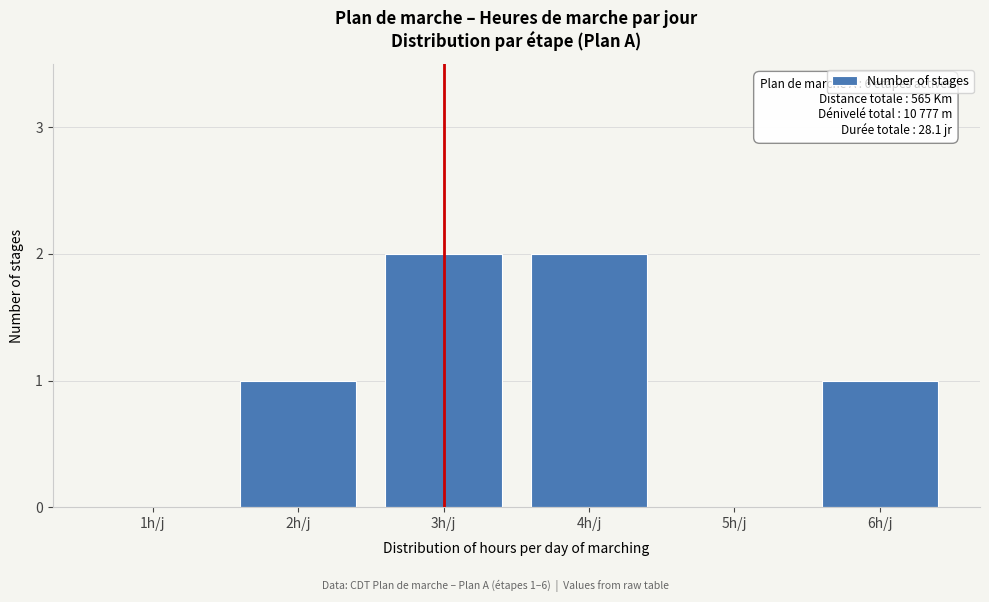

Reading left to right, extract all data points from this chart.

1h/j=0	2h/j=1	3h/j=2	4h/j=2	5h/j=0	6h/j=1